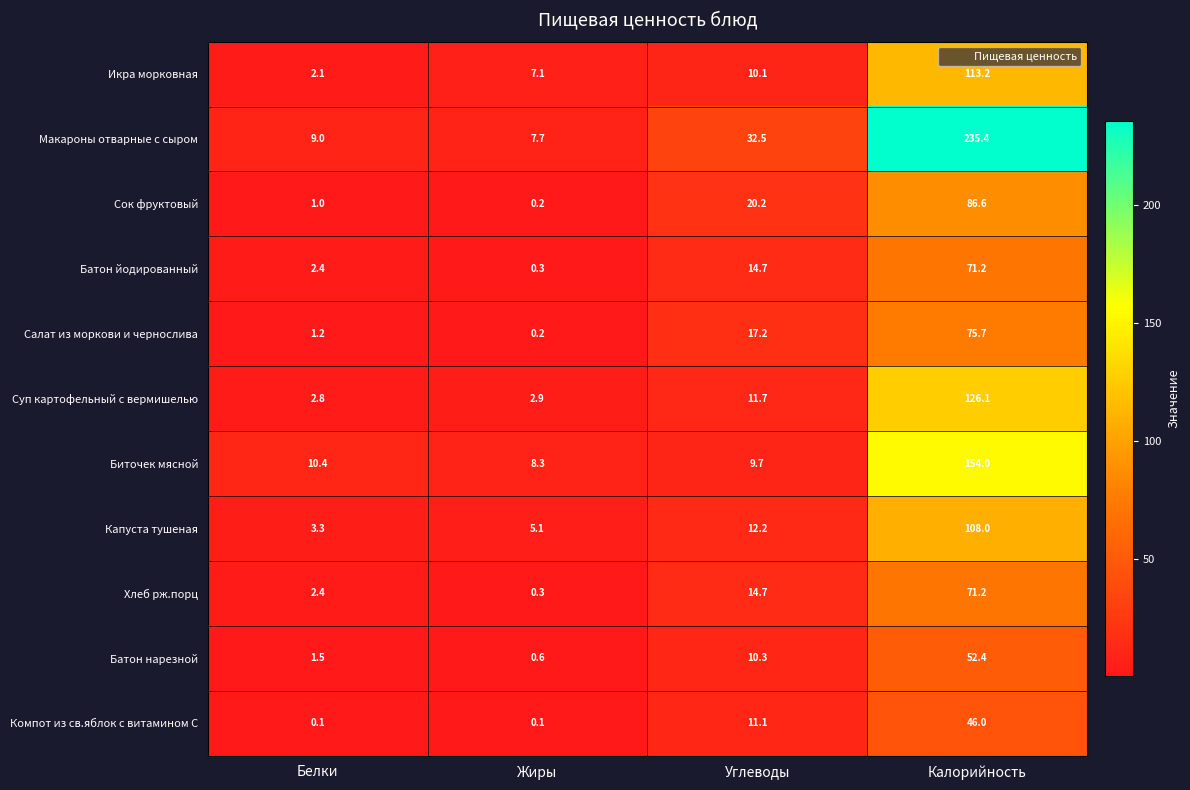

Which series has the widest spread of values?

Макароны отварные с сыром